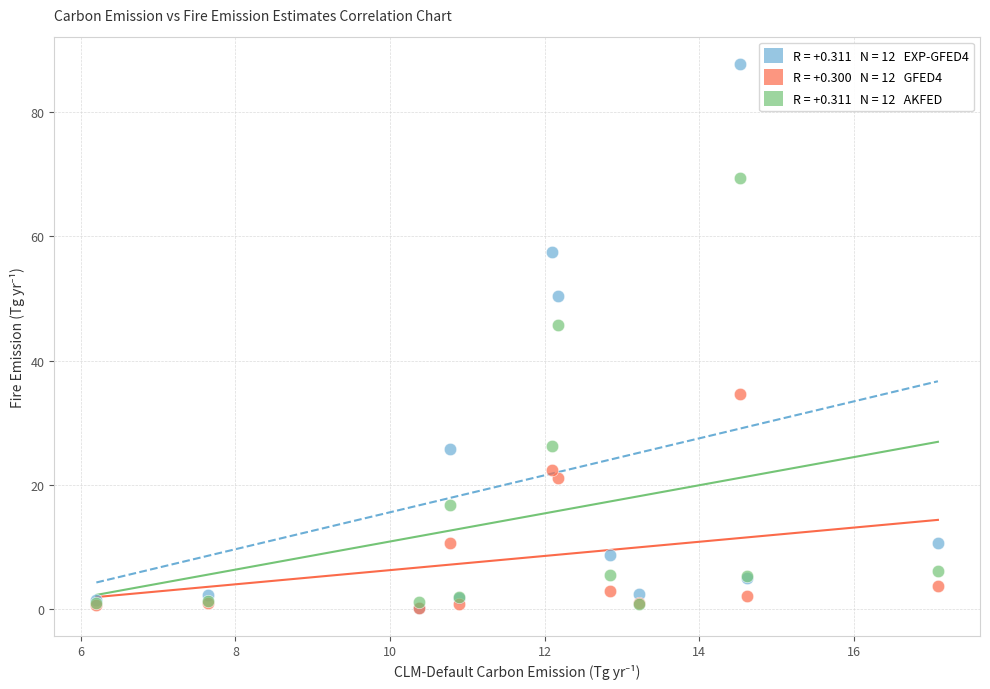

Across all series, what Y value is closest to 43?

45.8